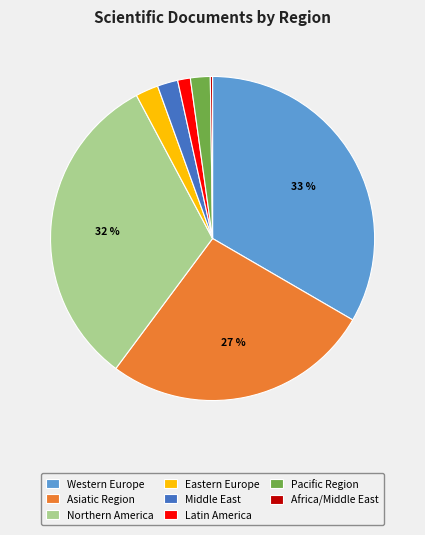

True or false: Northern America accounts for 32% of the total.

True